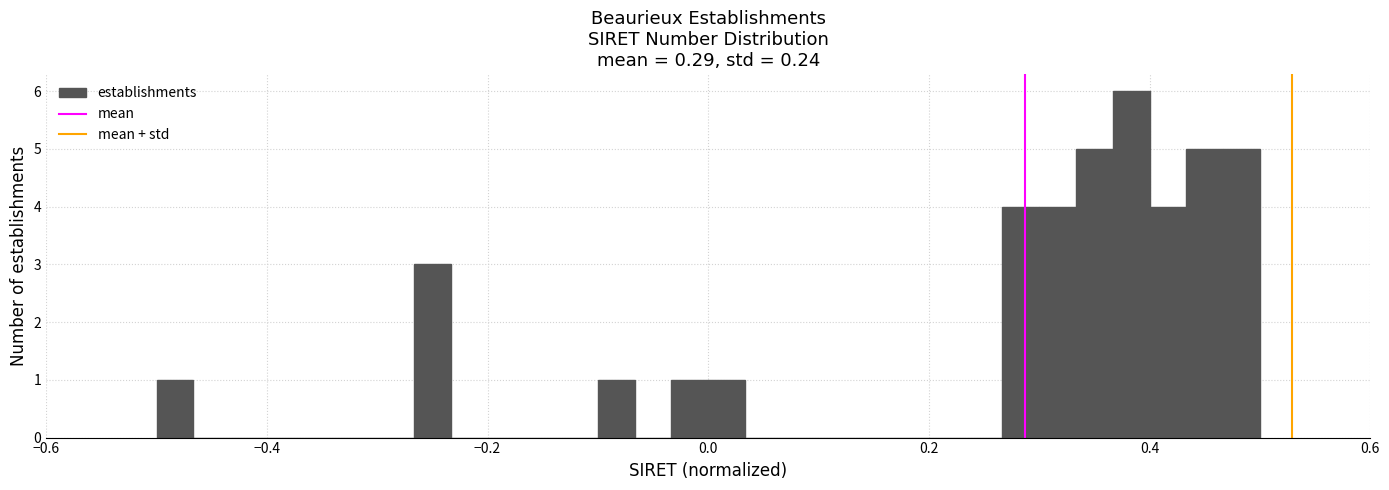

Around what value on the x-axis is the tallest bar? Give the approximate position of its centre, as read against the axis.

0.38